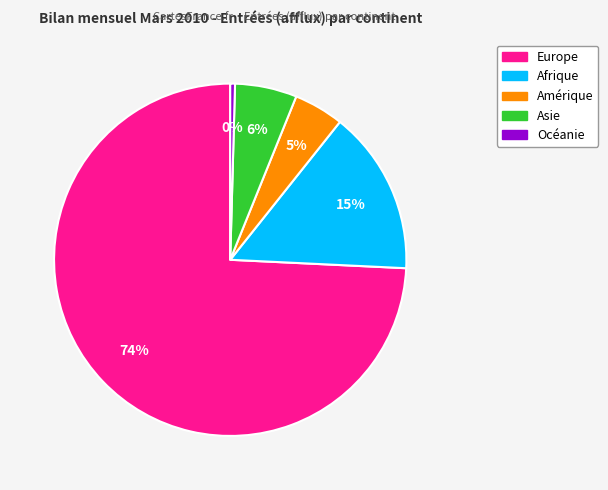

The Amérique slice represents 18% of the pie. True or false?

False